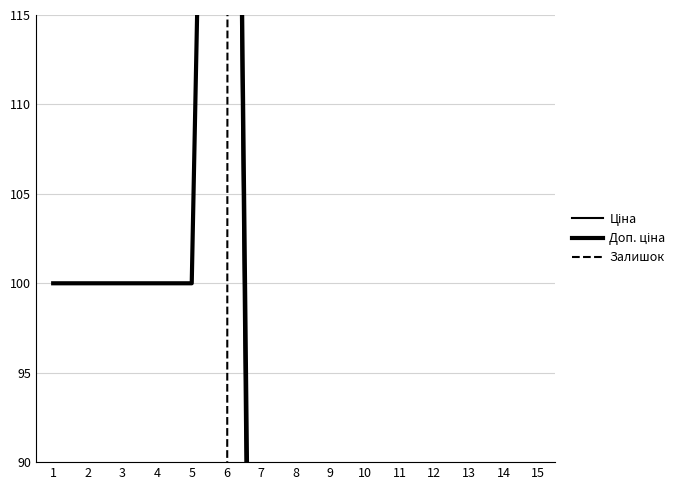

What is the sum of all Доп. ціна values?

845.5